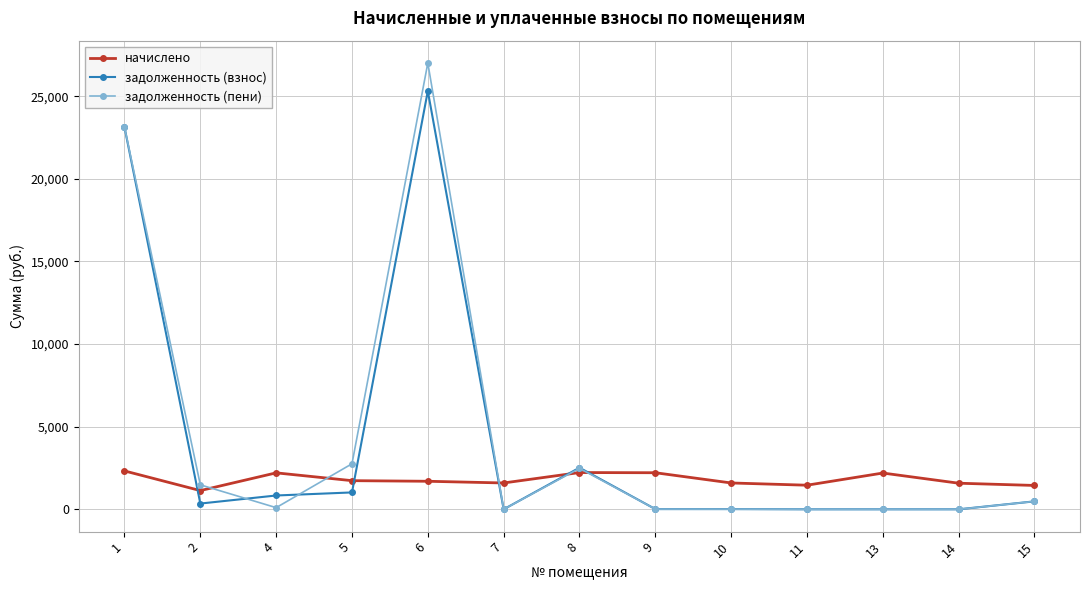

True or false: начислено has more than 1 points higher than both neighbors.

True